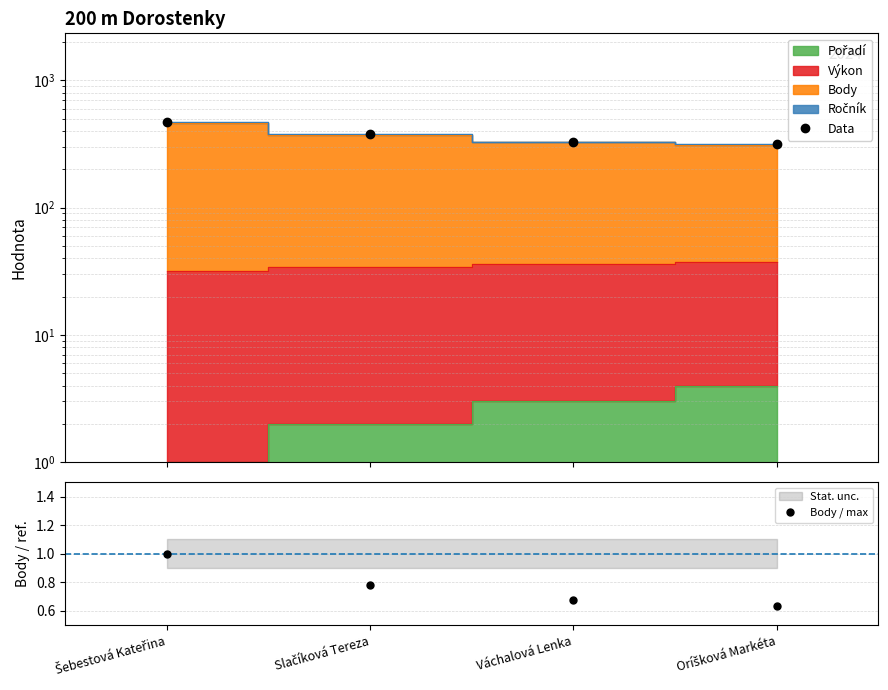

Reading left to right, what are all the values shown in this chart?

Data: Šebestová Kateřina=467.5	Slačíková Tereza=375.0	Váchalová Lenka=328.8	Oríšková Markéta=315.1
Body / max: Šebestová Kateřina=1.0	Slačíková Tereza=0.8	Váchalová Lenka=0.7	Oríšková Markéta=0.6